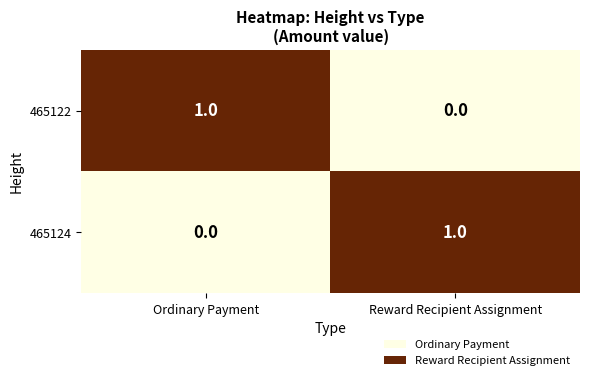

Rank the series at Ordinary Payment from lowest to highest value.

465124, 465122